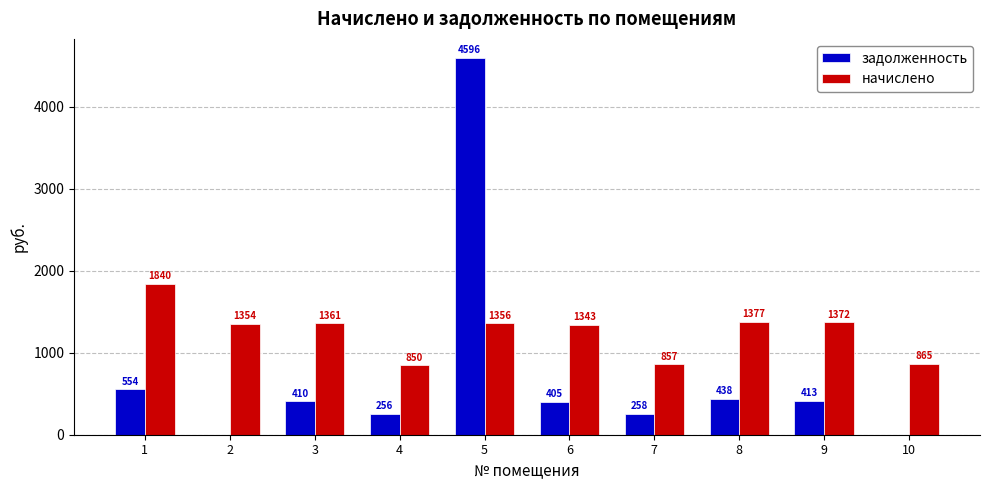

How many values in the начислено series exceed 1356?

5